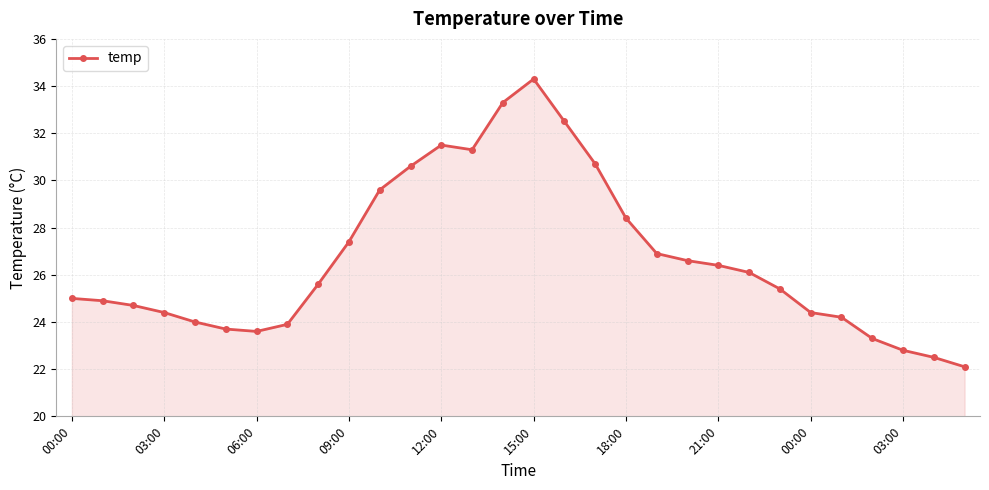

What is the difference between the maximum and minimum values?

12.2